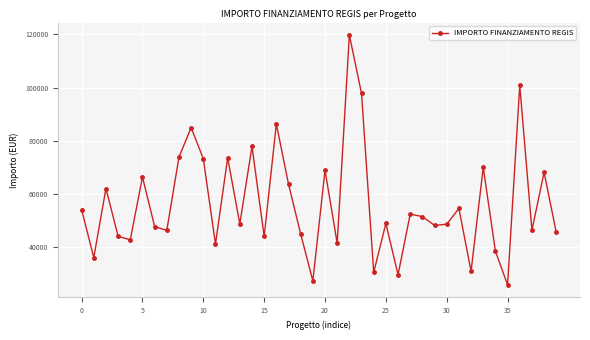

What is the smallest value displayed?

25842.4